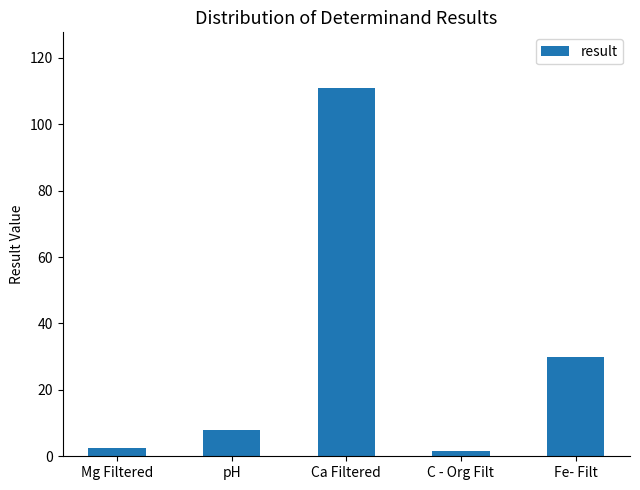

How many values are below 7?

2